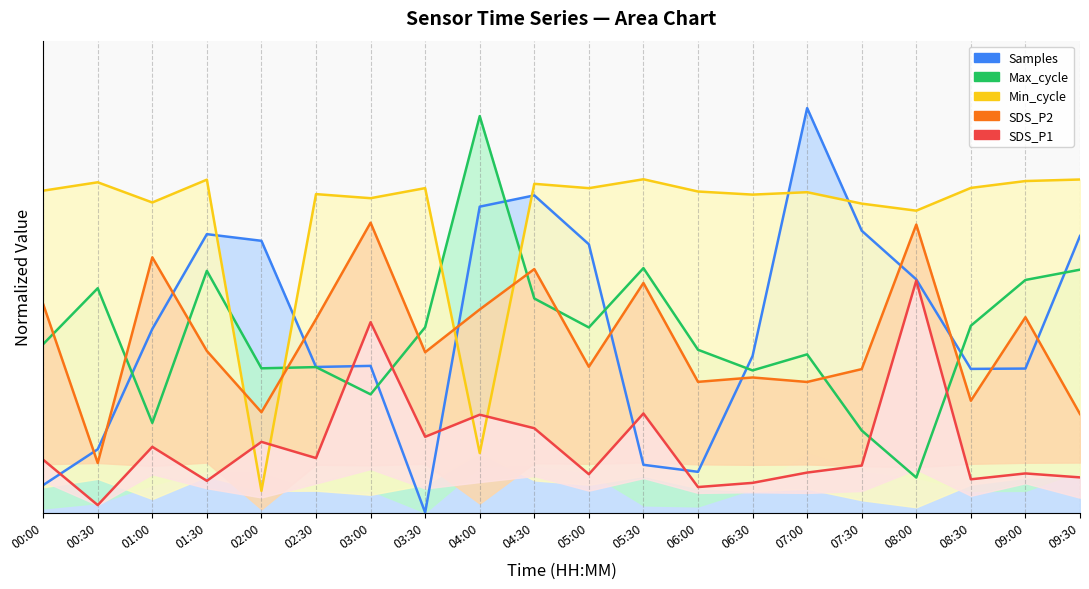

Which series has the largest total across all categories?

Min_cycle